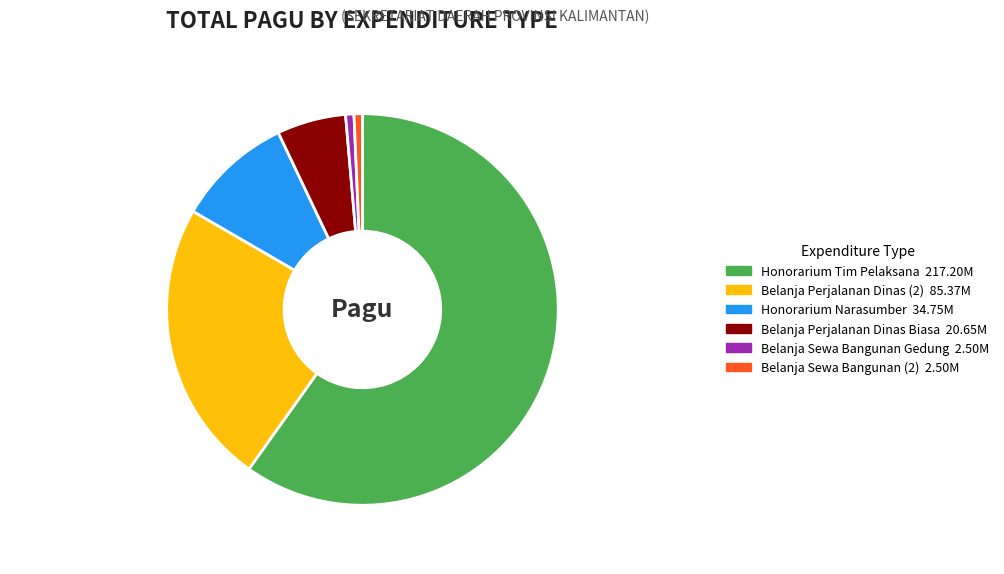

Is there any slice that represents more than half of the pie?

Yes